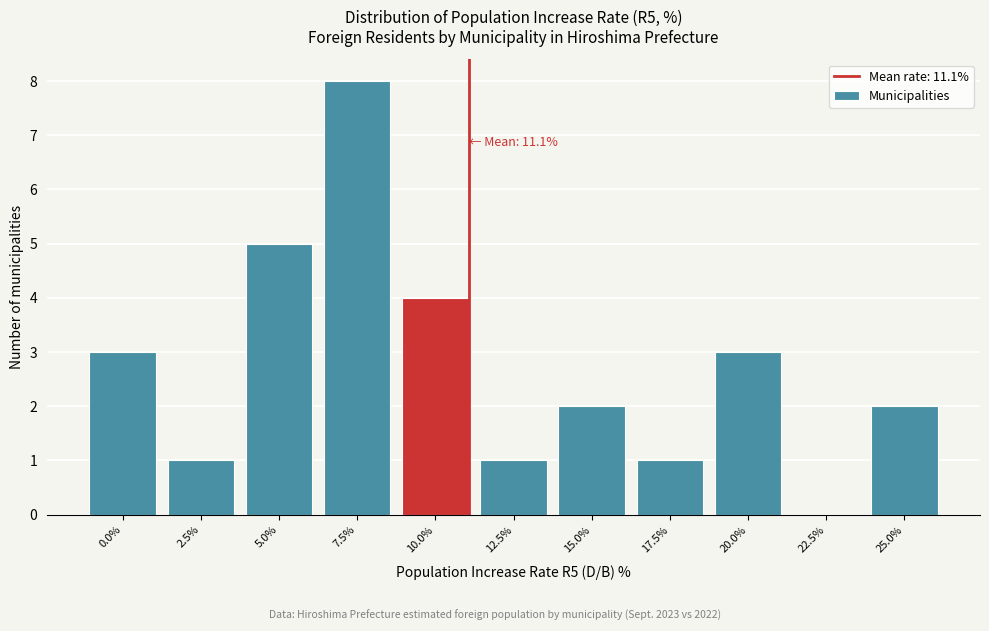

Reading left to right, list all the values displayed in this chart.

0.0%=3	2.5%=1	5.0%=5	7.5%=8	10.0%=4	12.5%=1	15.0%=2	17.5%=1	20.0%=3	22.5%=0	25.0%=2